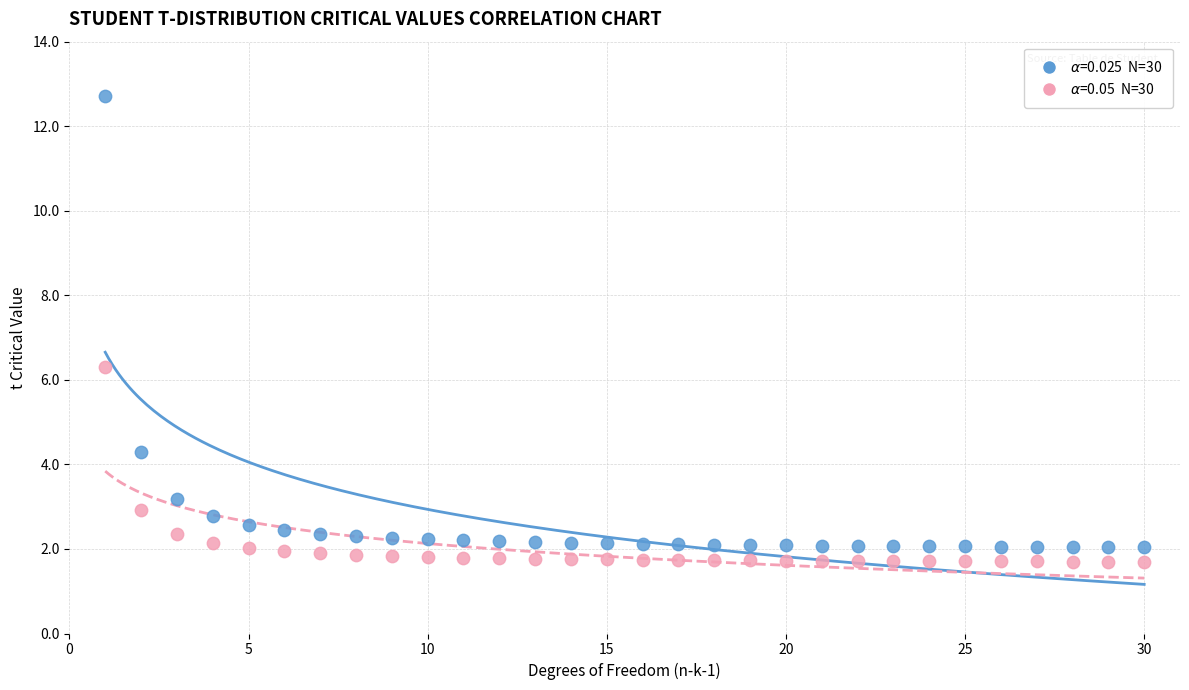

Across all series, what Y value is closest to 7?

6.3